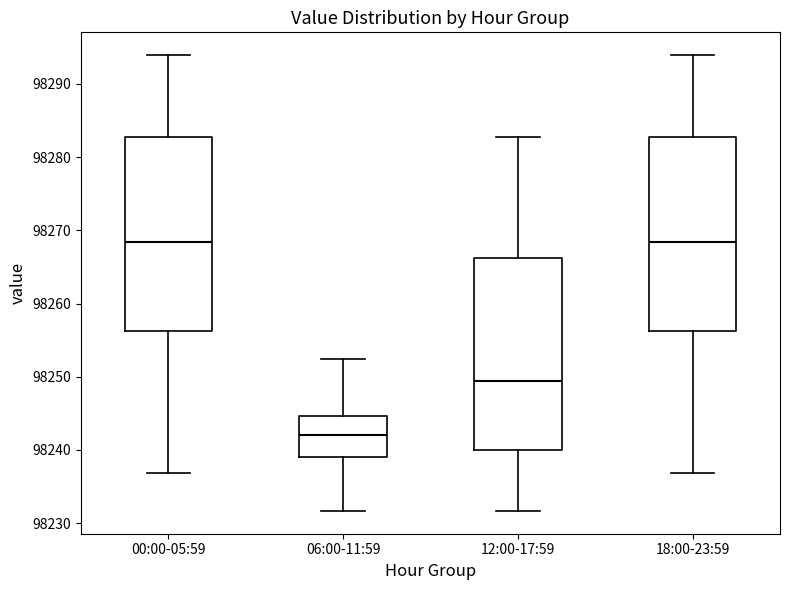

Reading left to right, read every box against the y-axis: the position of its median line, the range the box covers, and the ends of its whiskers. The values are not printed on the chart, so give them approximately, as read against the axis.

00:00-05:59: median 98268, box 98256 to 98283, whiskers 98237 to 98294
06:00-11:59: median 98242, box 98239 to 98245, whiskers 98232 to 98252
12:00-17:59: median 98249, box 98240 to 98266, whiskers 98232 to 98283
18:00-23:59: median 98268, box 98256 to 98283, whiskers 98237 to 98294